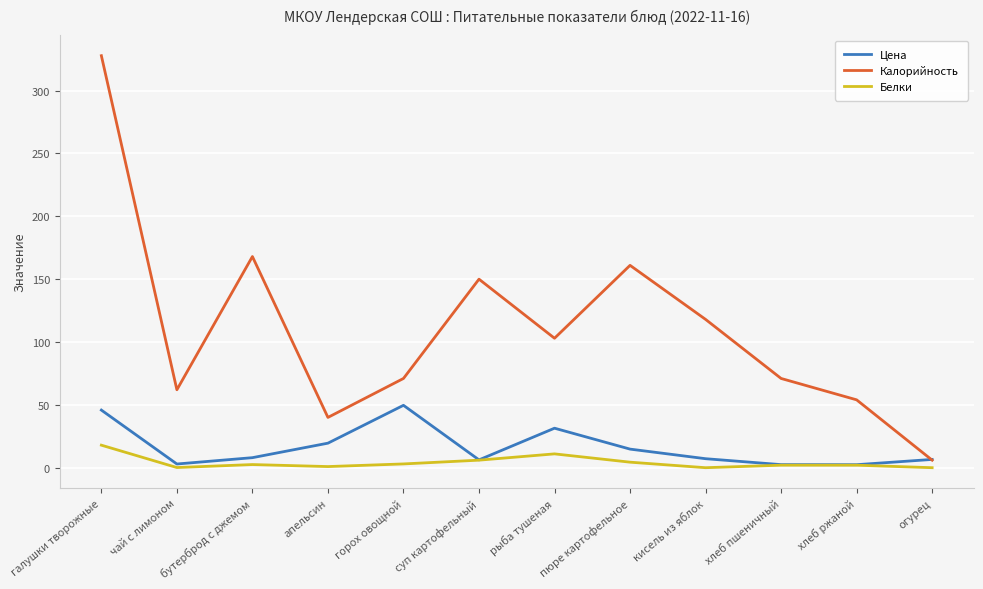

The value of Белки at галушки творожные is 17.9. True or false?

True